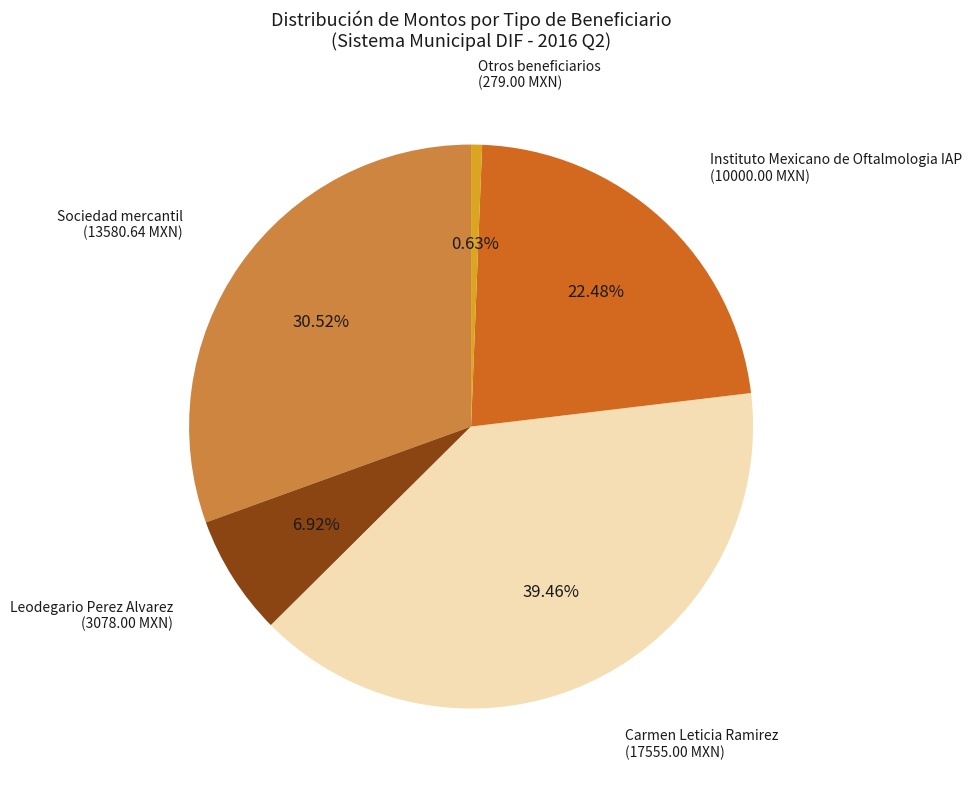

Does any single category account for the majority?

No